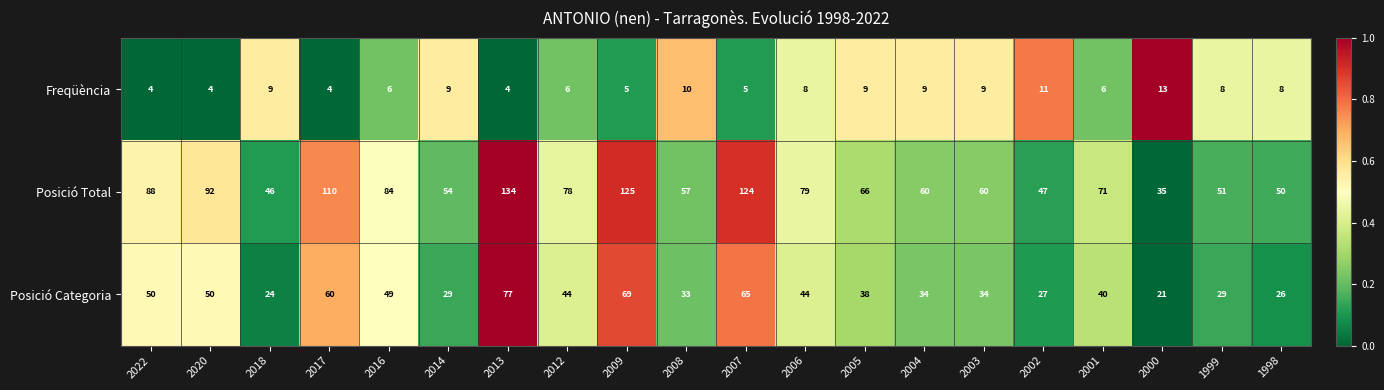

What is the difference between the maximum and minimum values in the Posició Total series?

99